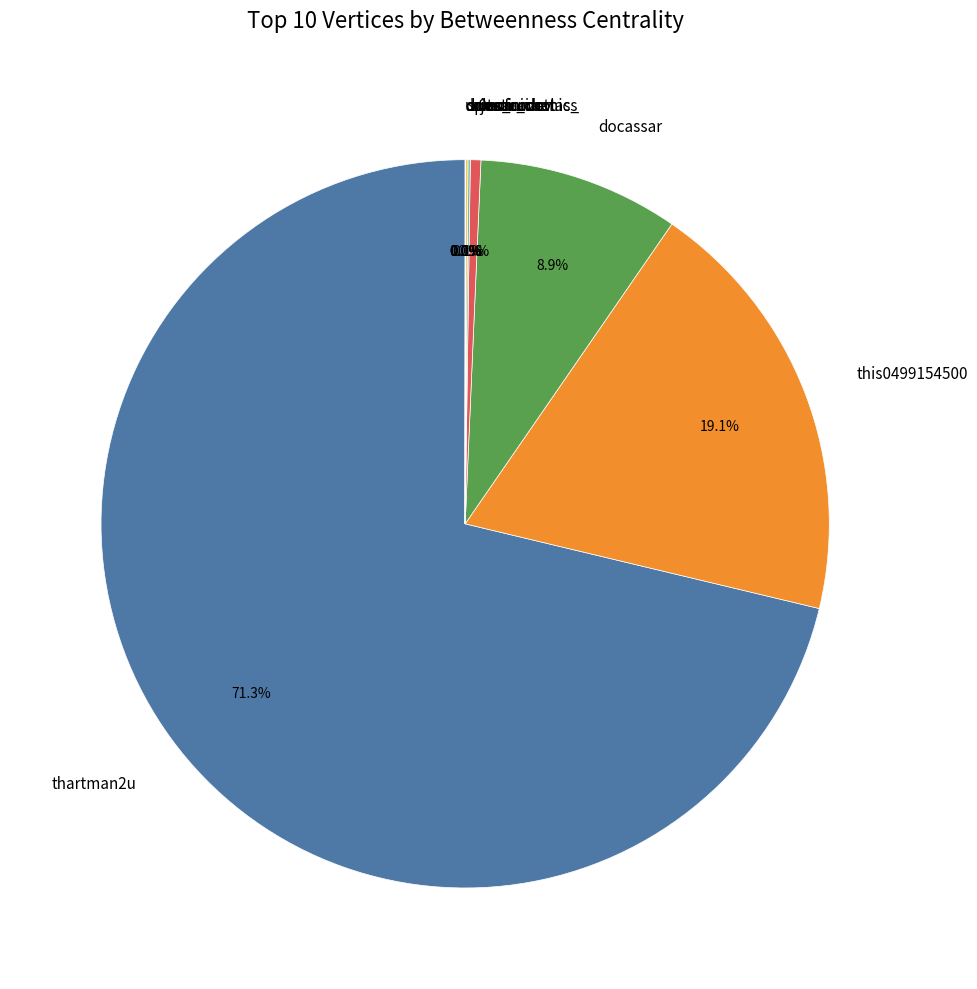

Which slice represents more than half of the pie?

thartman2u